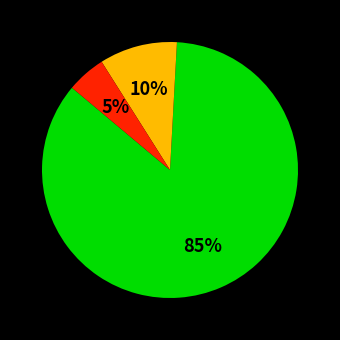

Does any single category account for the majority?

Yes